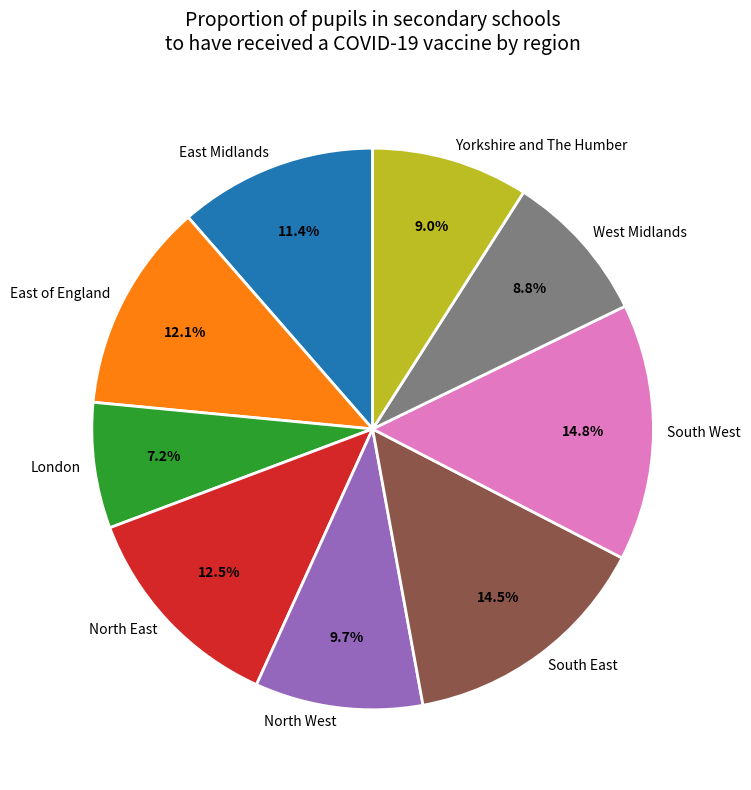

How much of the chart is everything except South East?

85.5%